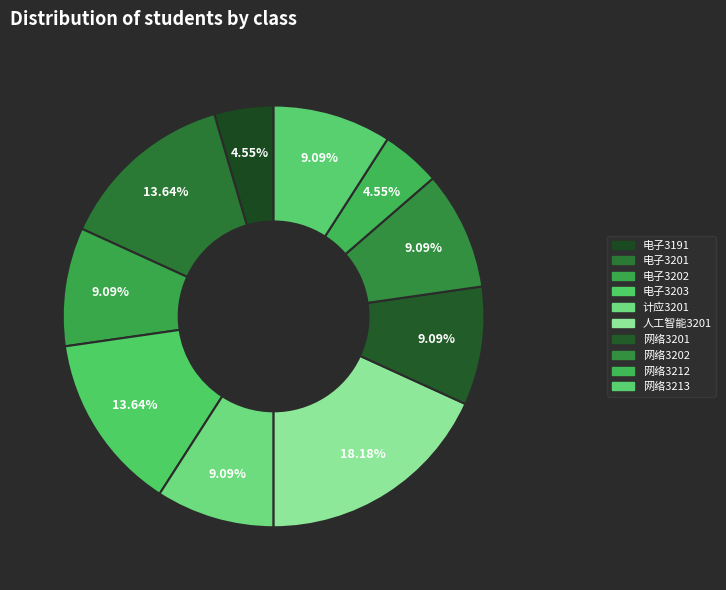

Count the number of slices in the pie.

10